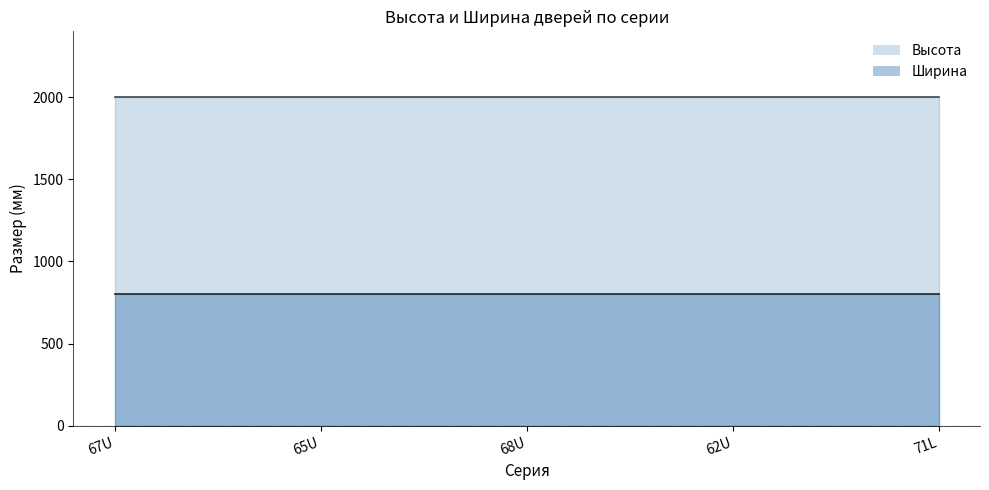

Which series has the largest total across all categories?

Высота